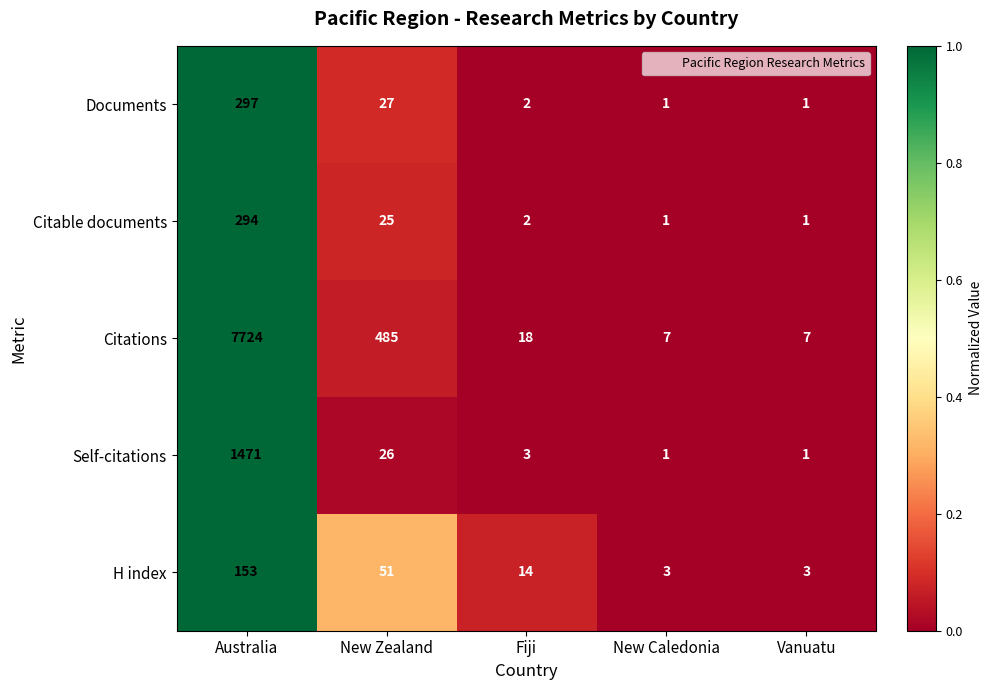

At which category is the sum across all series the highest?

Australia